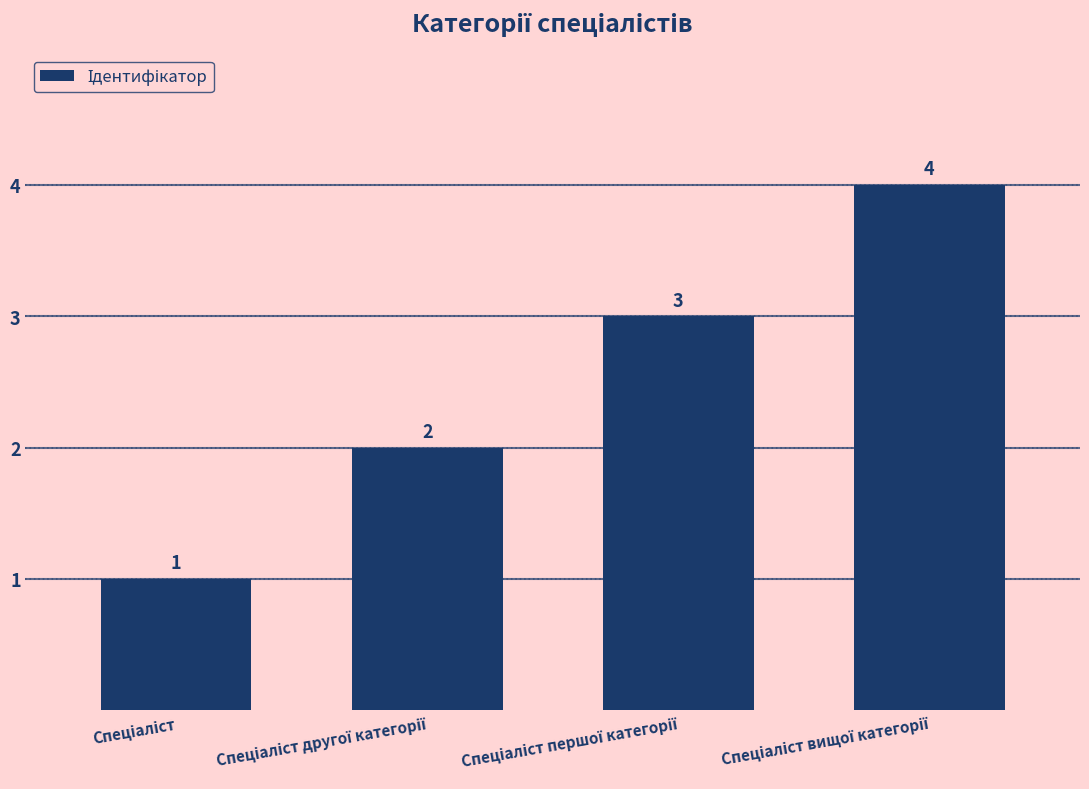

What is the sum of all values?

10